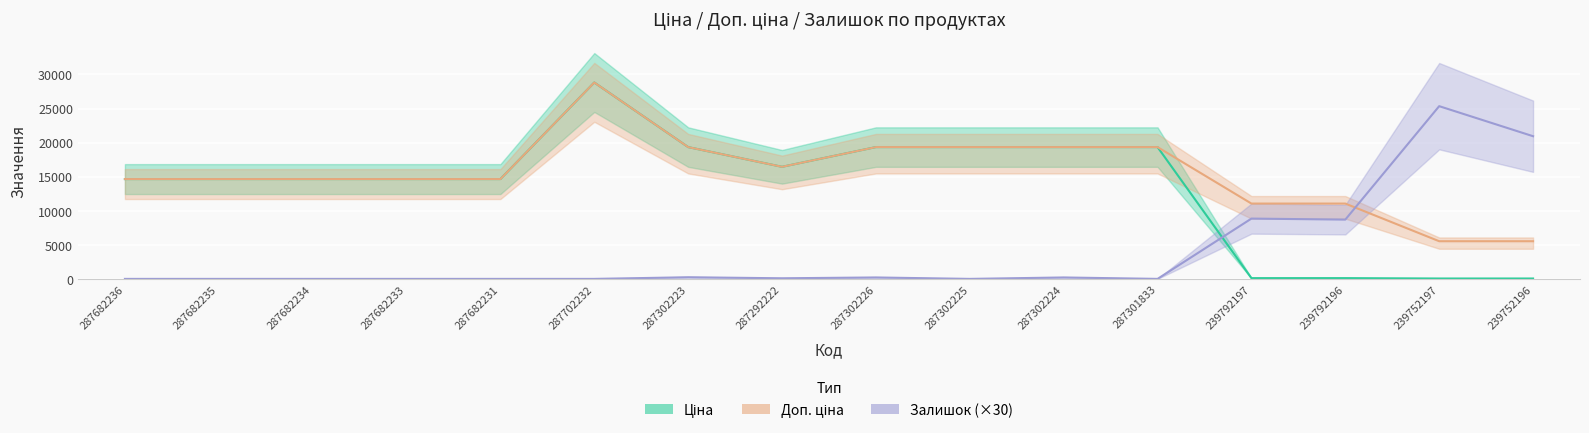

Where is the first local minimum for Ціна?

287292222